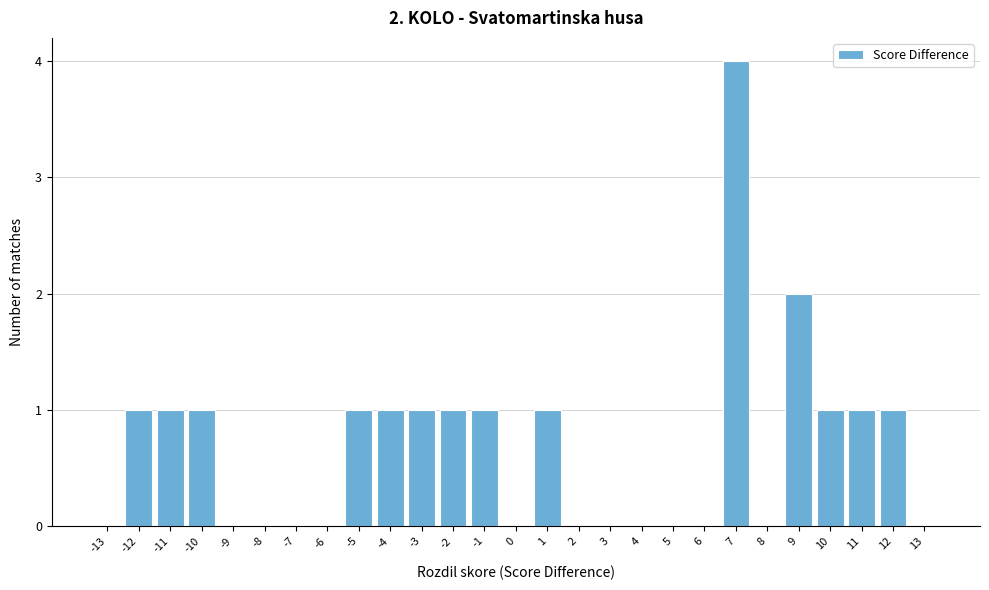

Over which range of the x-axis is the bar tallest?

6.5 to 7.5